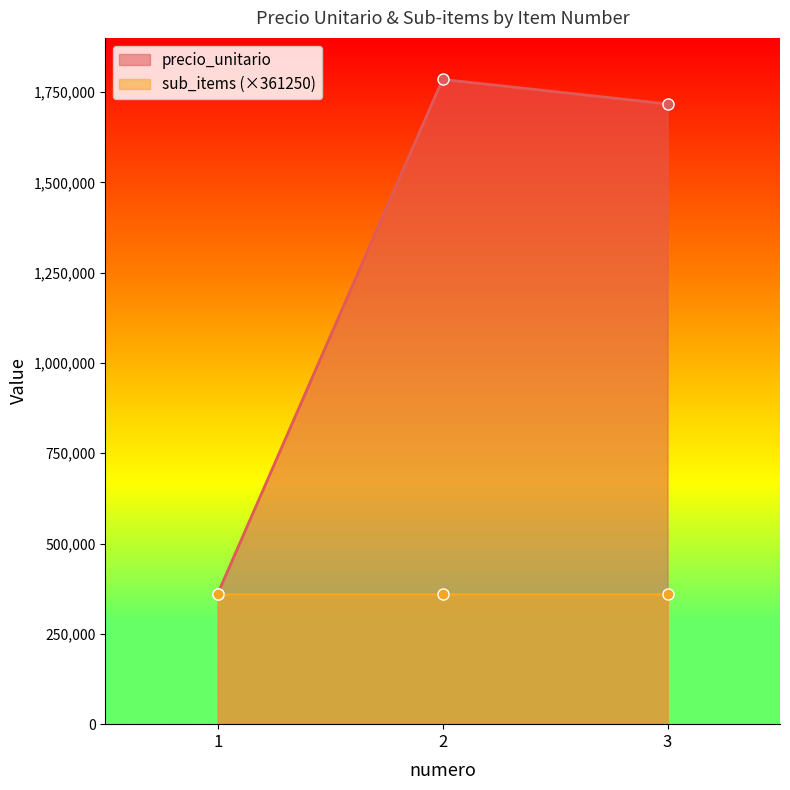

The chart shows a value of 361250 at 1. True or false?

True